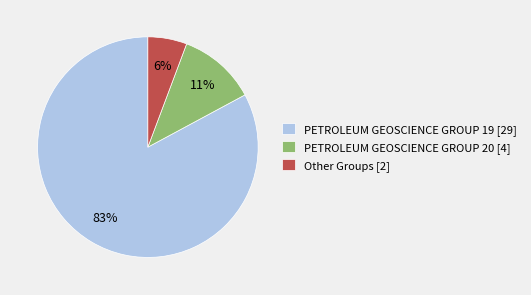

The Other Groups [2] slice represents 6% of the pie. True or false?

True